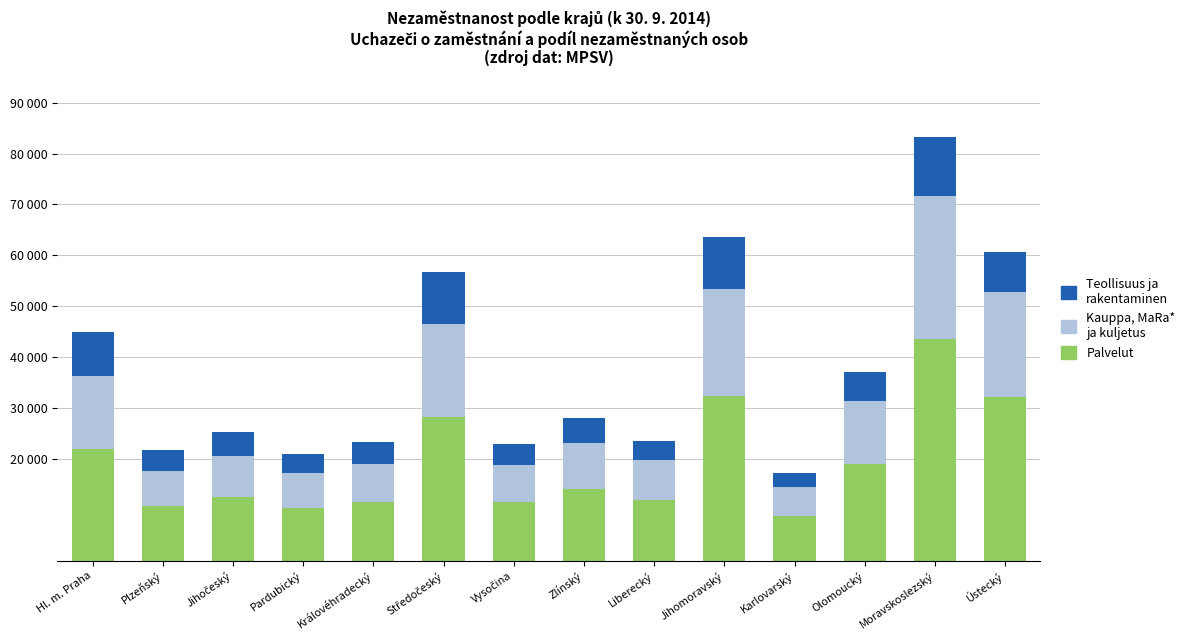

Is it true that Palvelut equals 11980 at Liberecký?

True